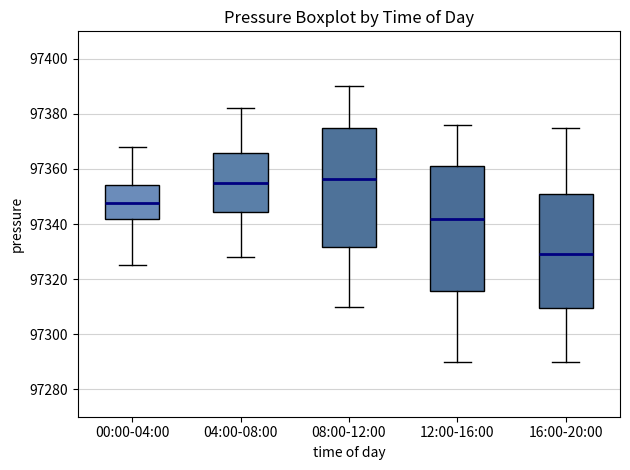

Reading left to right, transcribe this box plot: for each box, give where its median line is, the range the box spans, and where its two whiskers end, as read against the y-axis. The values are not printed on the chart, so give them approximately, as read against the axis.

00:00-04:00: median 97348, box 97342 to 97354, whiskers 97326 to 97368
04:00-08:00: median 97356, box 97344 to 97366, whiskers 97328 to 97382
08:00-12:00: median 97356, box 97332 to 97376, whiskers 97310 to 97390
12:00-16:00: median 97342, box 97316 to 97362, whiskers 97290 to 97376
16:00-20:00: median 97330, box 97310 to 97352, whiskers 97290 to 97376